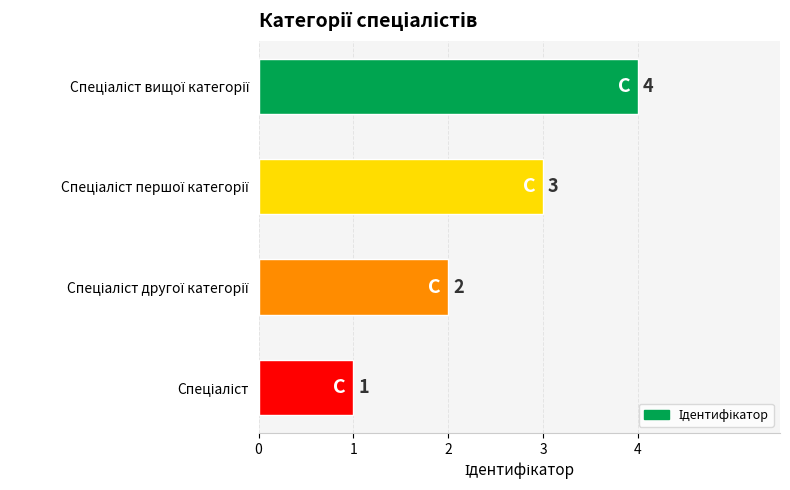

What is the sum of all values?

10